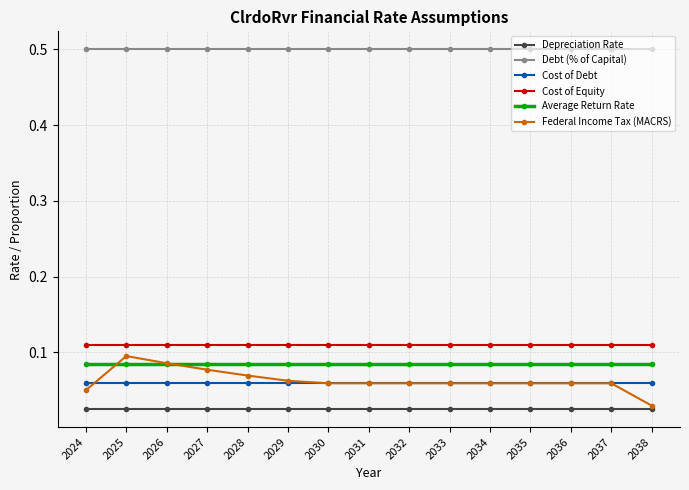

Count the number of categories in the chart.

15